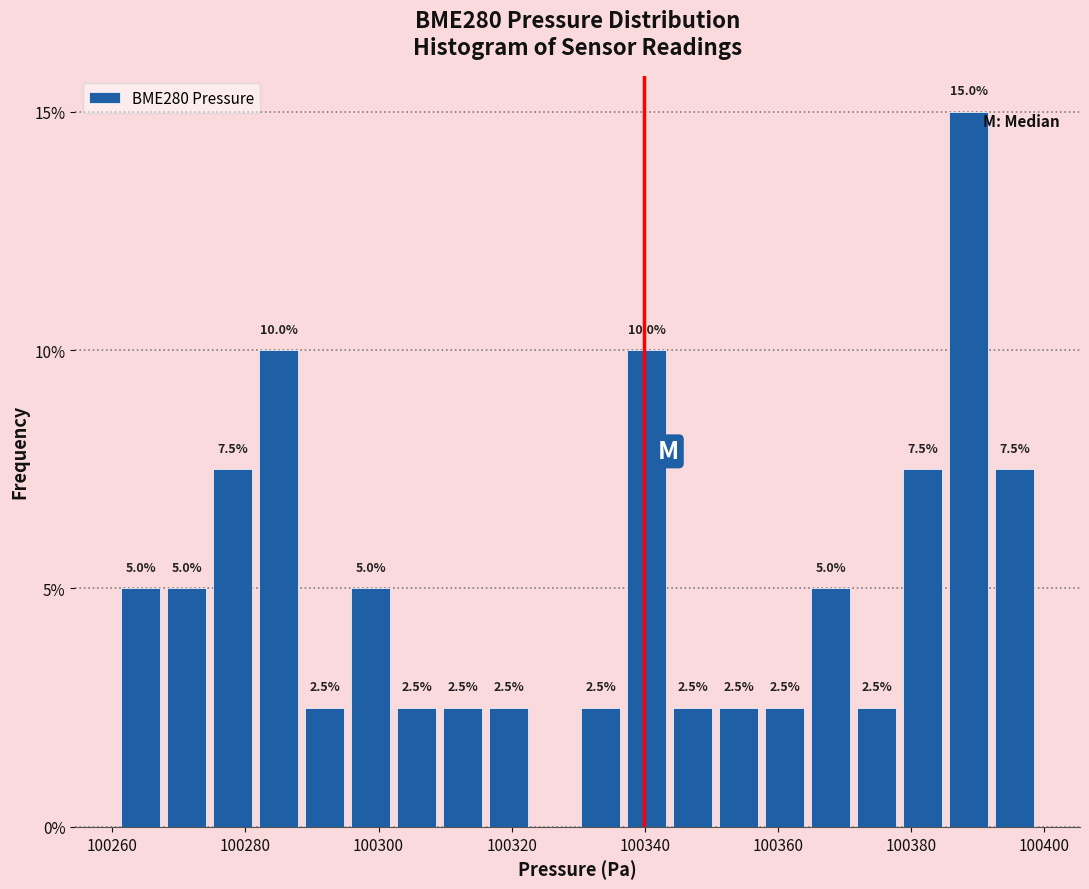

Read against the x-axis, roughly where is the centre of the tallest bar?

100388